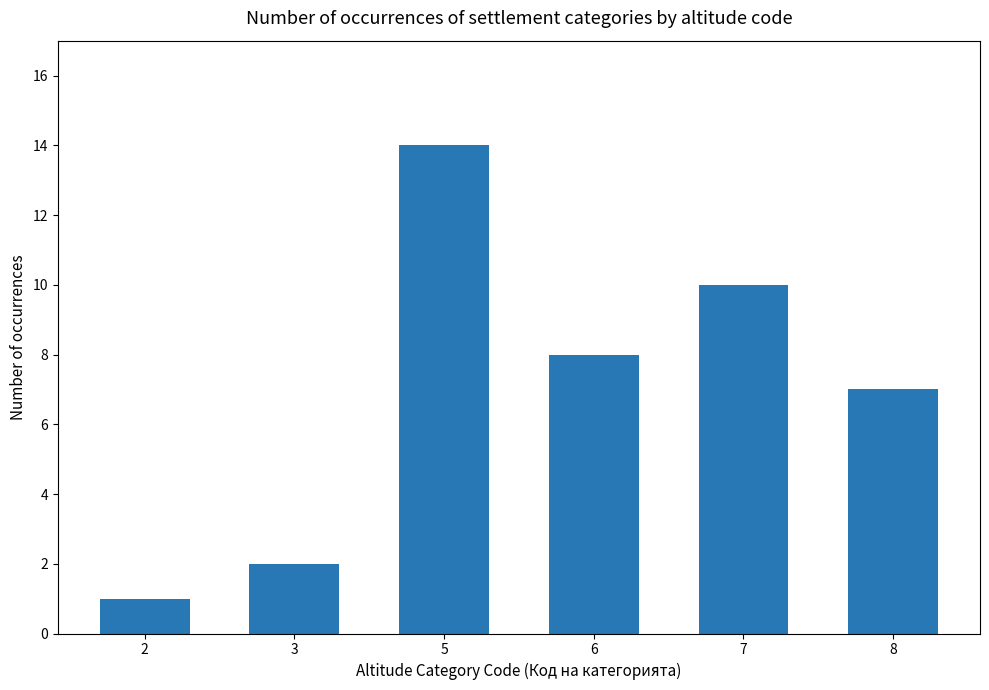

What is the maximum value shown in the chart?

14